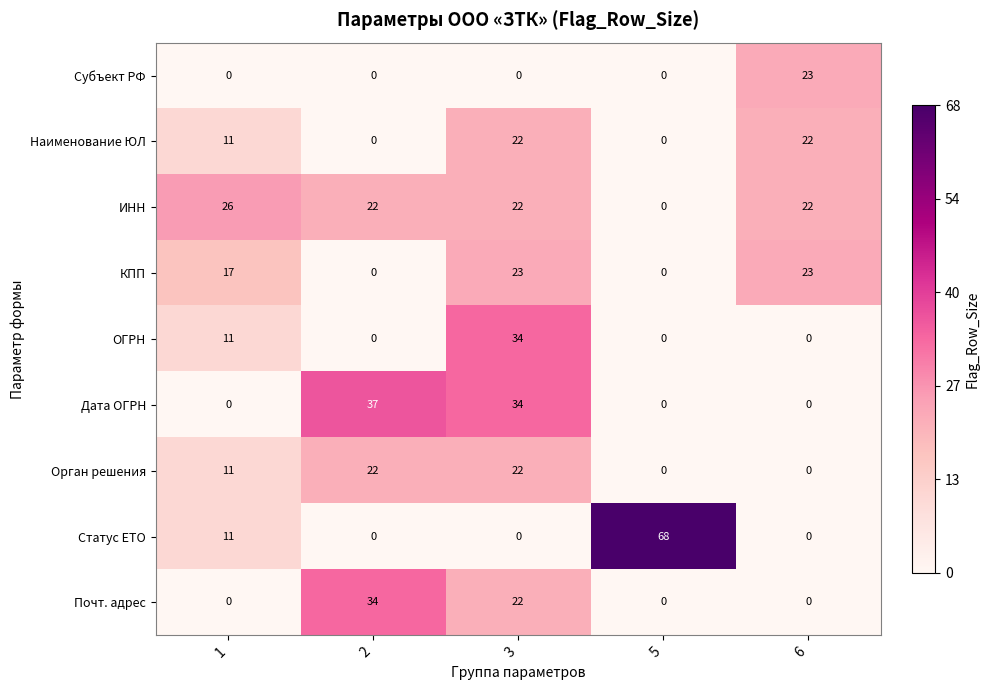

How many Наименование ЮЛ values are between 0 and 22?

5